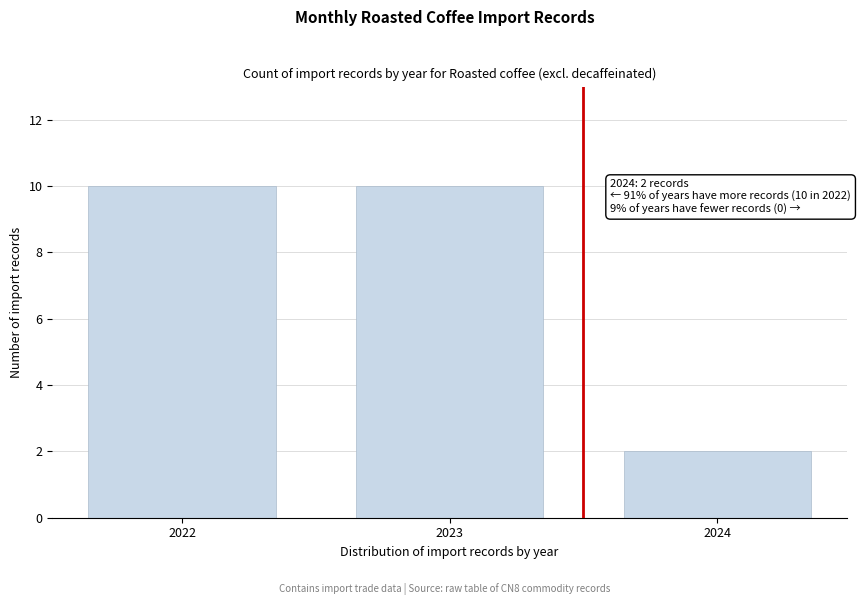

Reading right to left, extract all data points from this chart.

2024=2	2023=10	2022=10